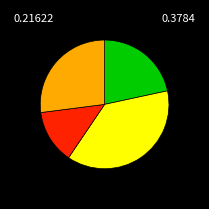

Is there a majority slice in this chart?

No